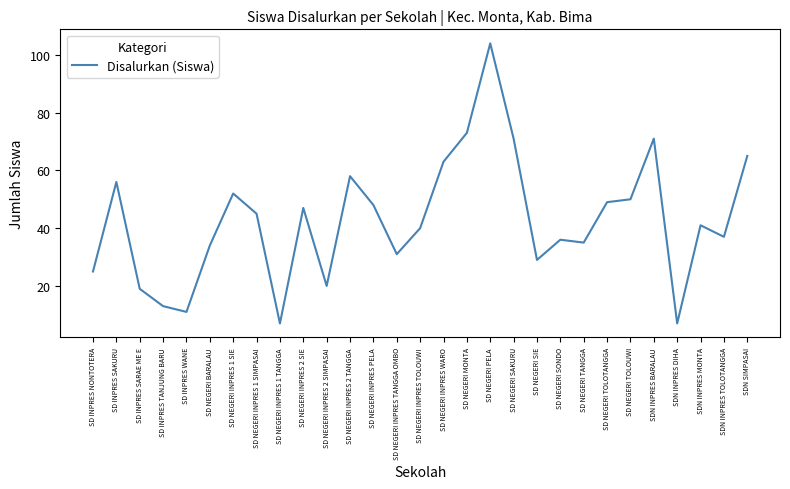

What is the greatest value displayed?

104